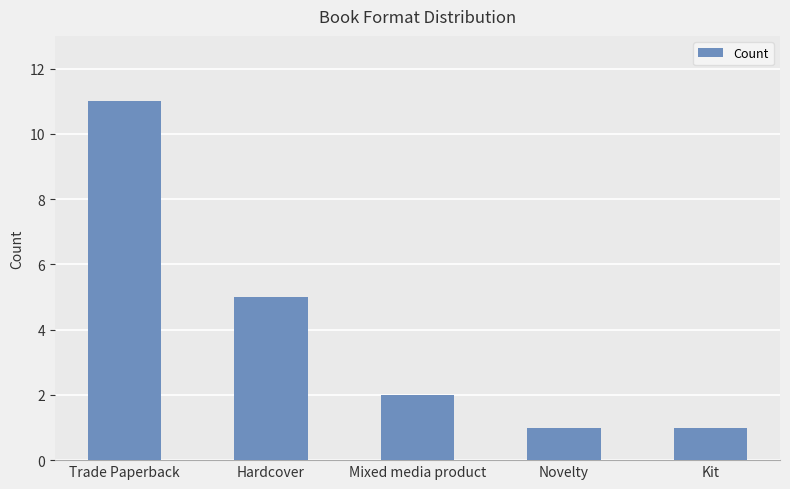

How many series are shown in this chart?

1